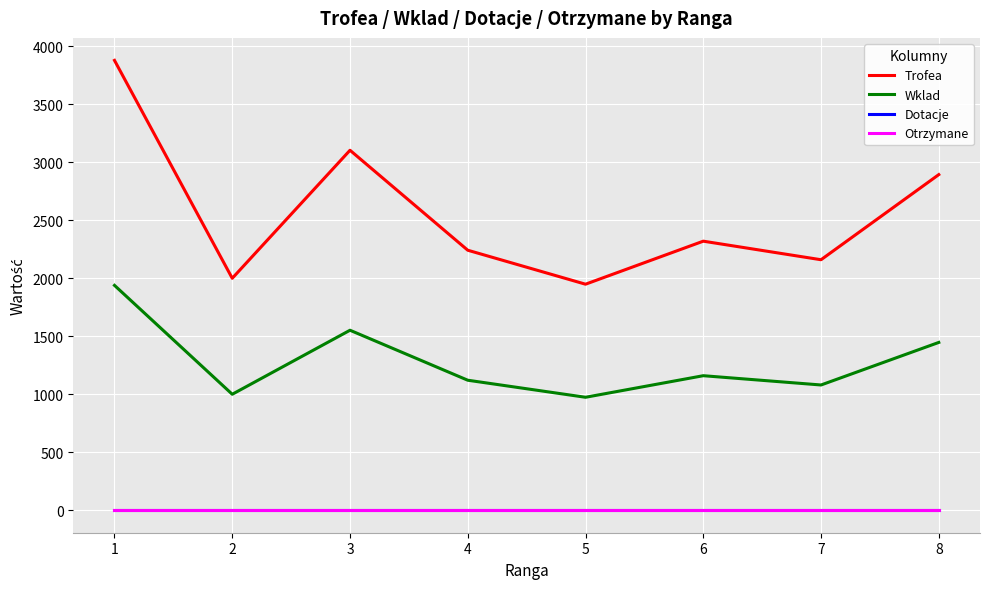

Reading left to right, what are all the values shown in this chart?

Trofea: 1=3879	2=2000	3=3104	4=2242	5=1949	6=2320	7=2160	8=2894
Wklad: 1=1939	2=1000	3=1552	4=1121	5=974	6=1160	7=1080	8=1447
Dotacje: 1=0	2=0	3=0	4=0	5=0	6=0	7=0	8=0
Otrzymane: 1=0	2=0	3=0	4=0	5=0	6=0	7=0	8=0